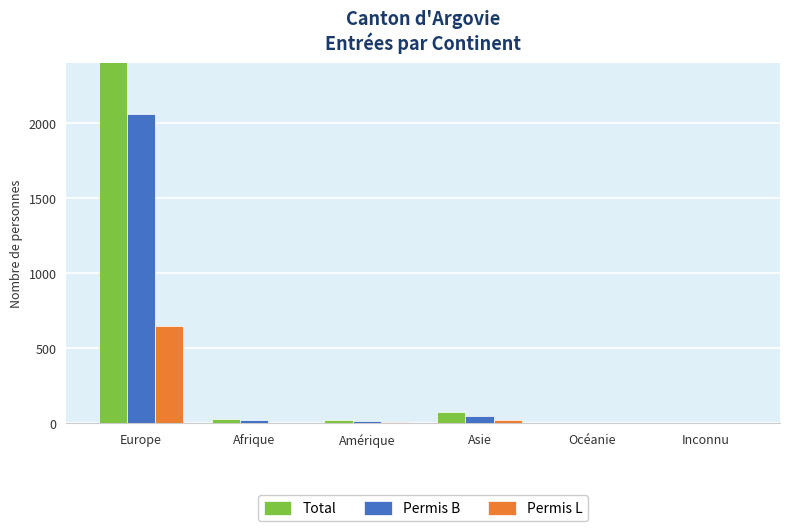

Which series has the largest total across all categories?

Total